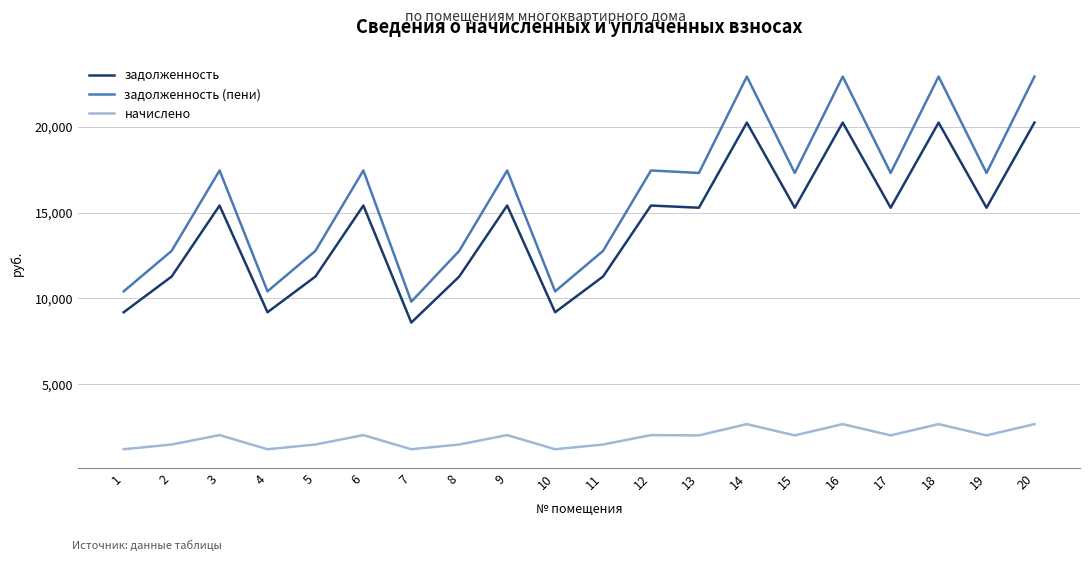

Where is the first local maximum for задолженность (пени)?

3